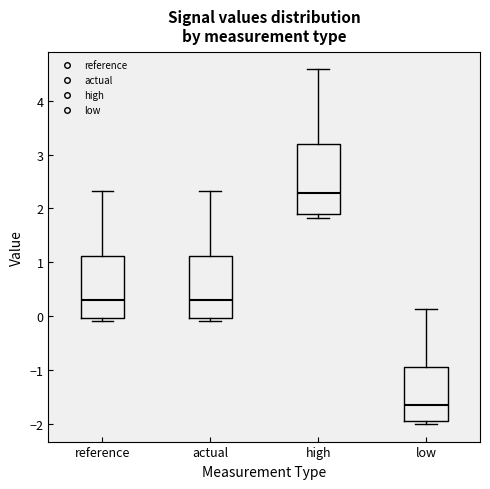

Which box's median line is the lowest?

low